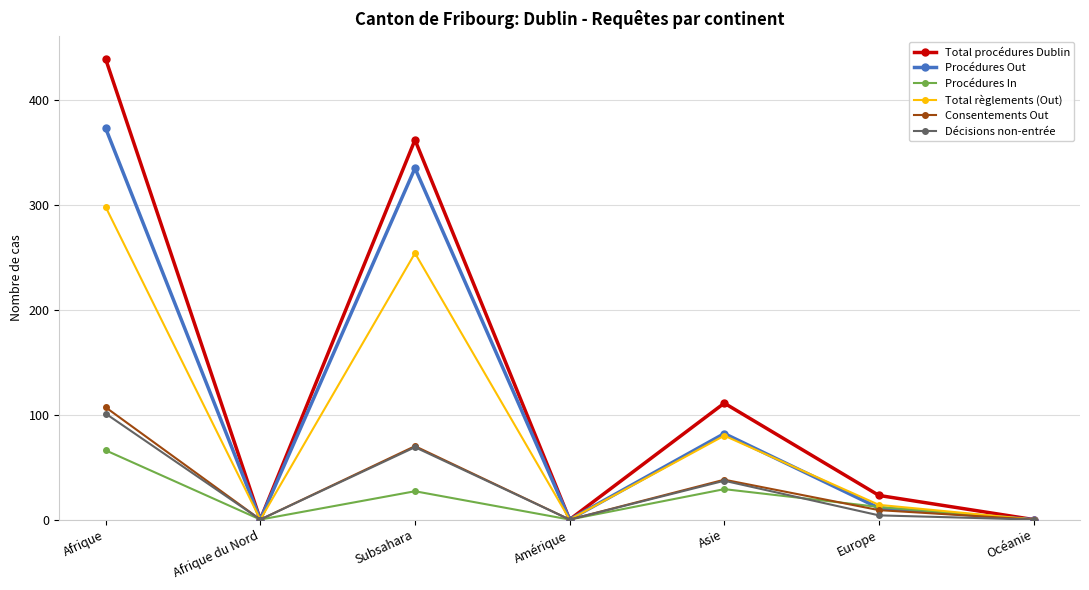

Which category has the highest value in the Procédures In series?

Afrique